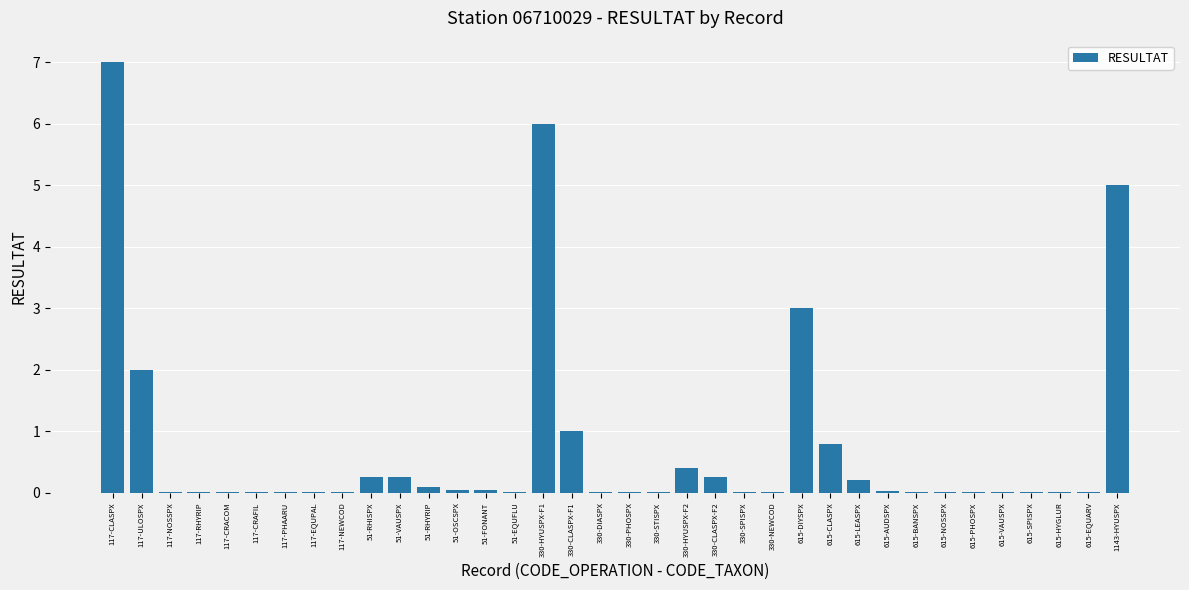

The value at 615-CLASPX is 1.2. True or false?

False